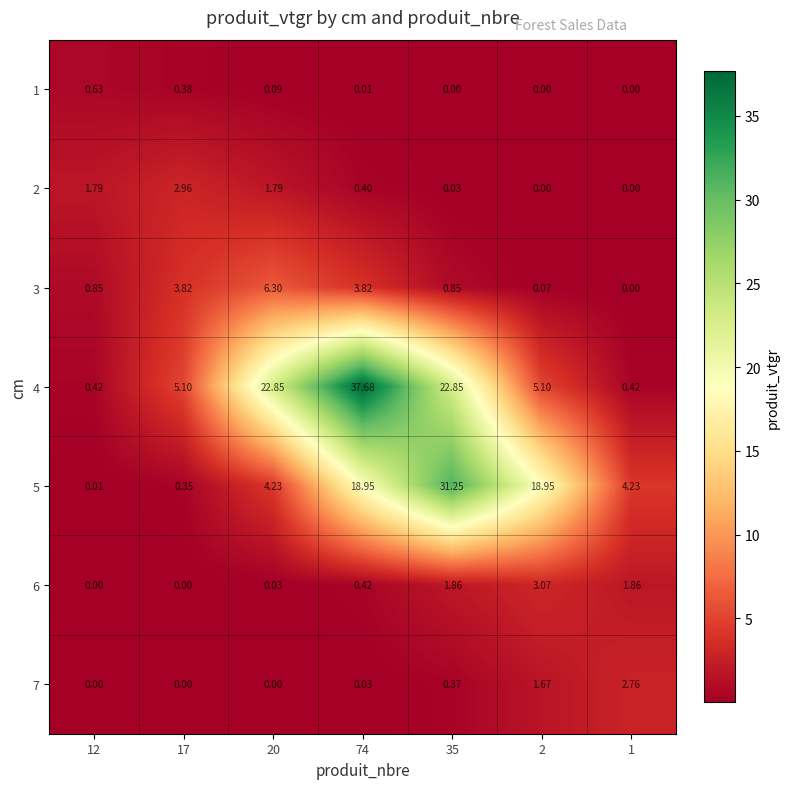

How many series are shown in this chart?

7